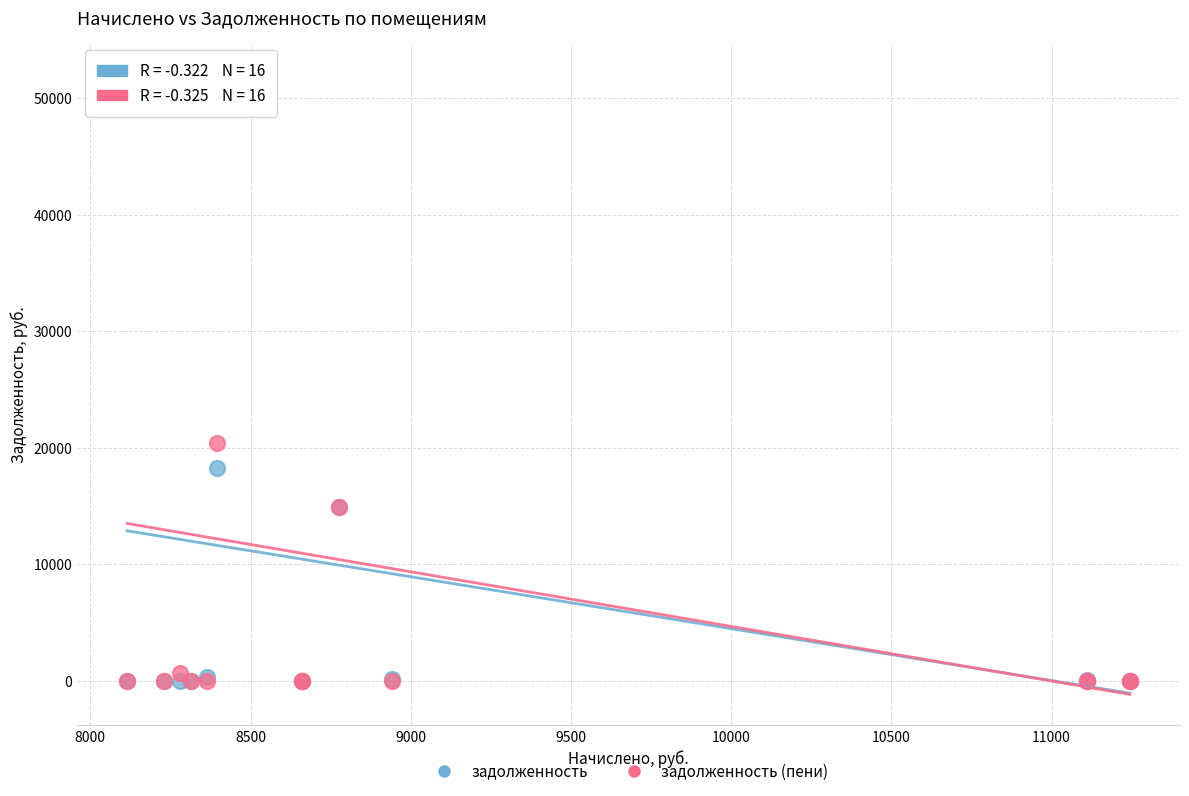

In the задолженность series, what Y value is closest to 25015?

18272.3